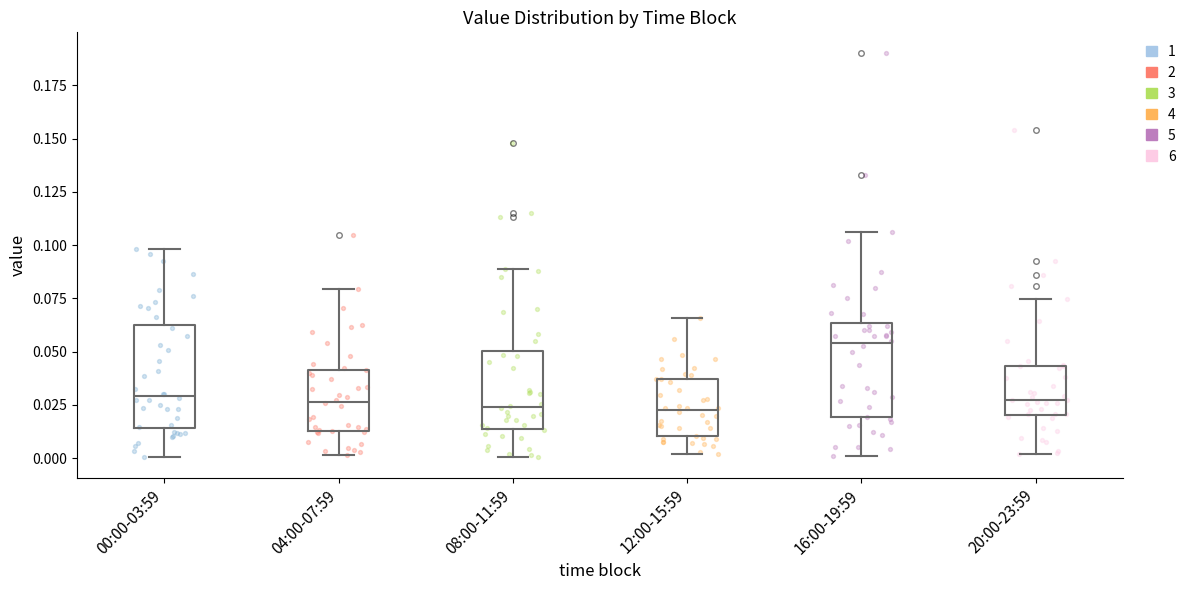

Where does the lower whisker of the box for 00:00-03:59 end on the y-axis? The values are not printed on the chart, so give them approximately, as read against the axis.

0.000